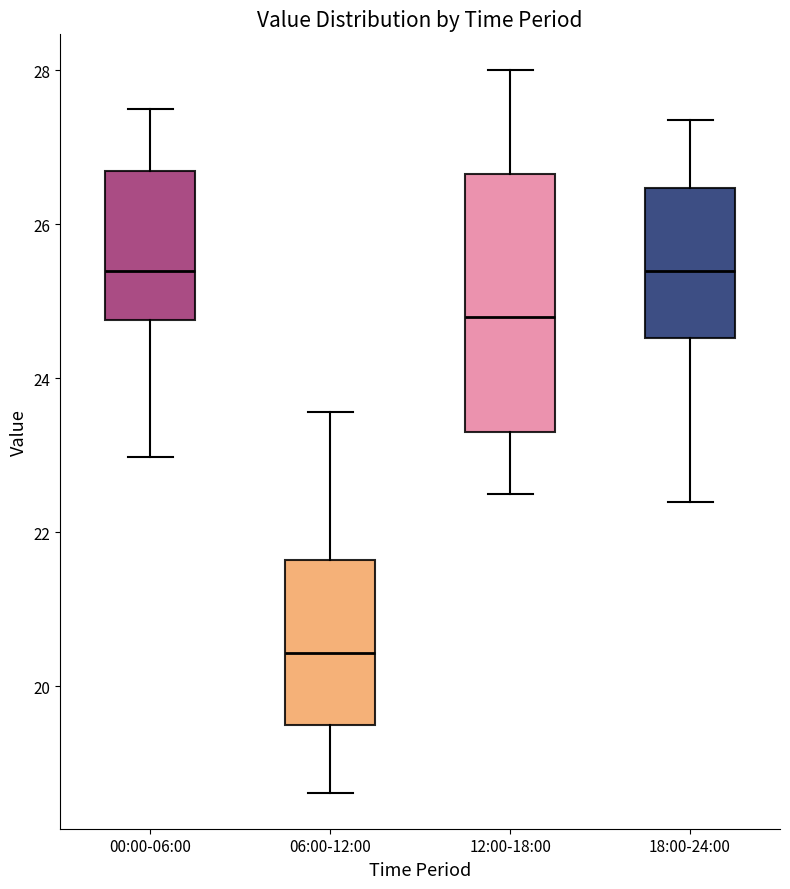

Comparing the boxes themselves (not the whiskers), which one is the tallest?

12:00-18:00